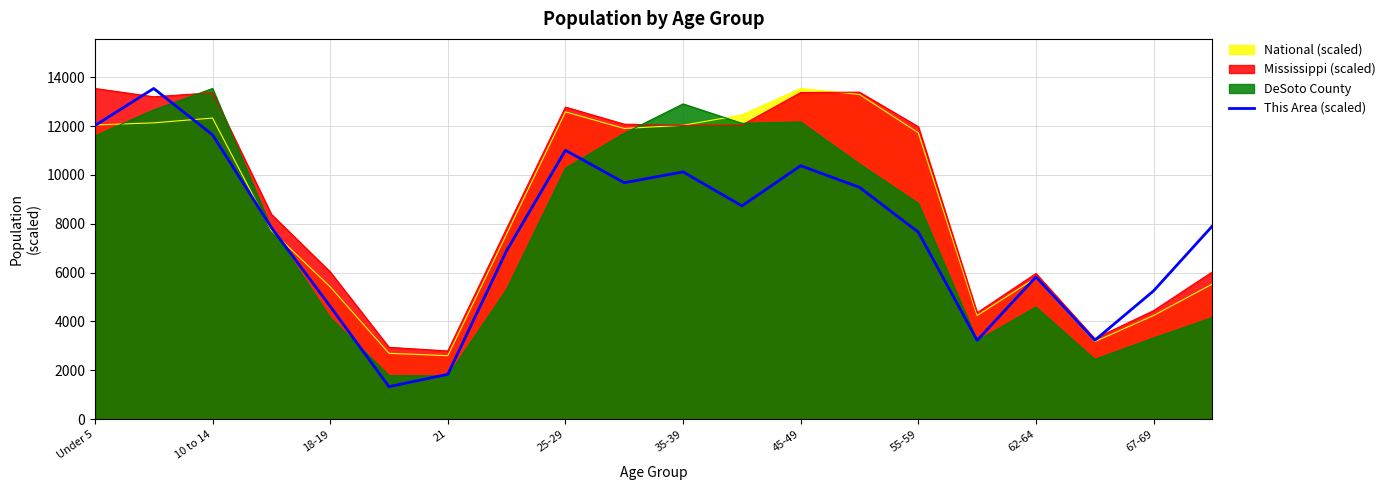

What is the total value across all series at 62-64?

22162.1